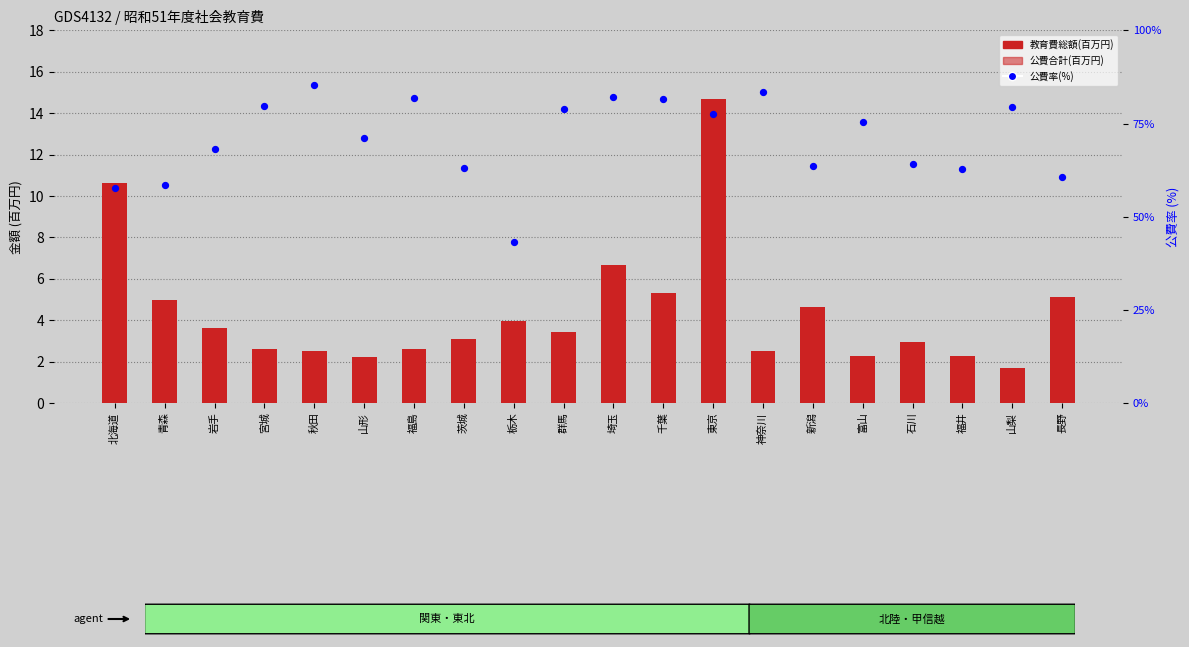

Is the value of 教育費総額(百万円) at 福井 greater than the value of 公費率(%) at 北海道?

No